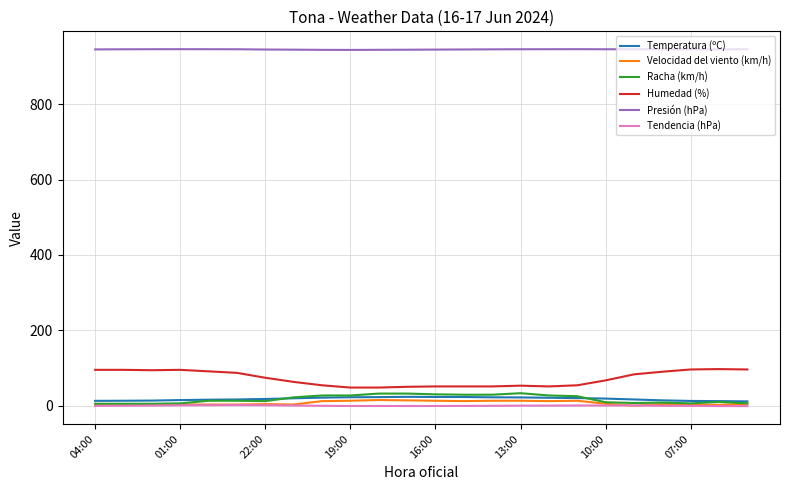

True or false: Racha (km/h) and Presión (hPa) cross at least once.

False